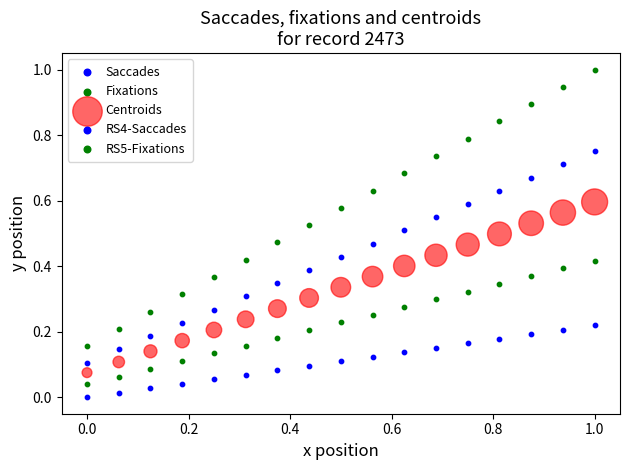

How many data points are displayed?

85